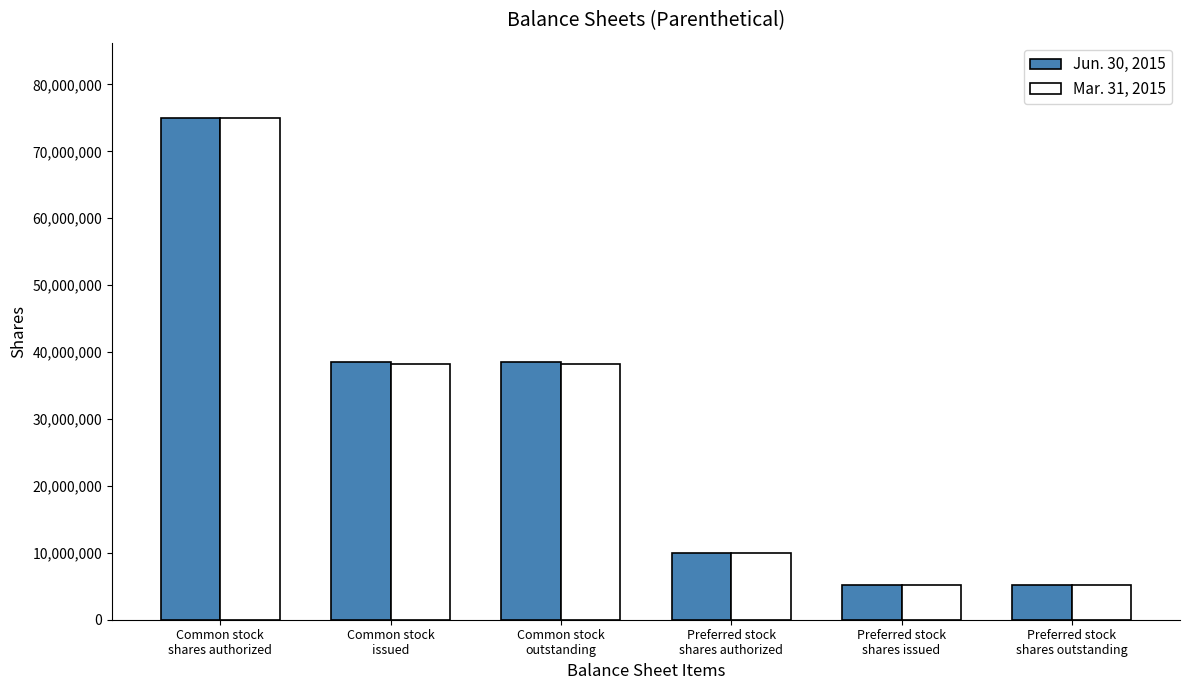

How many bars are there in total?

12